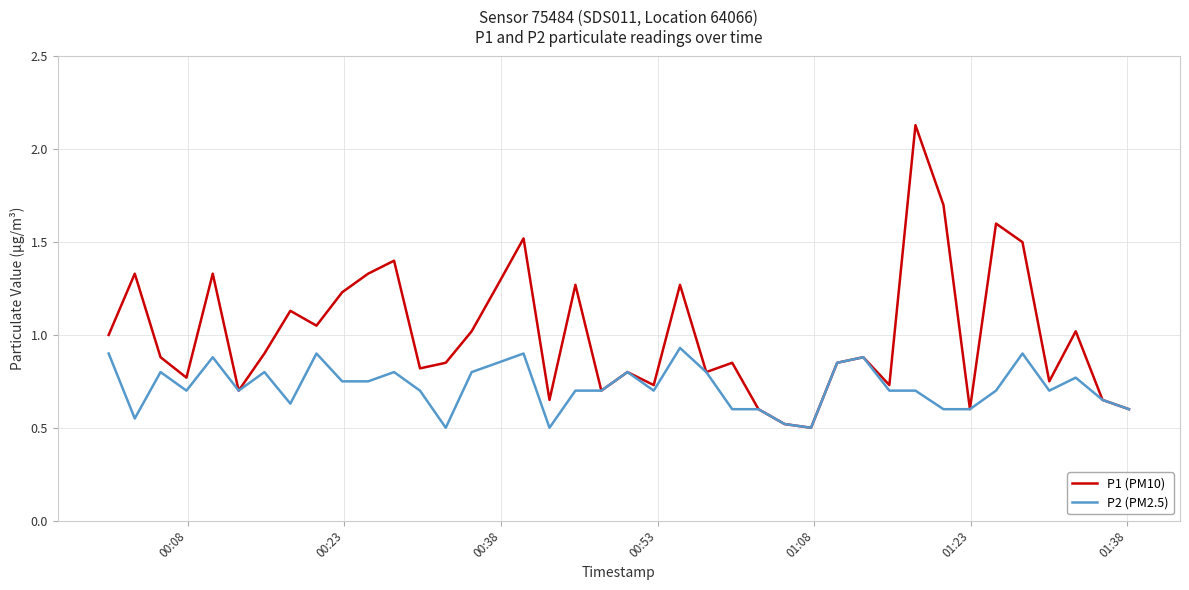

List the series in order of their overall mean, lowest first.

P2 (PM2.5), P1 (PM10)